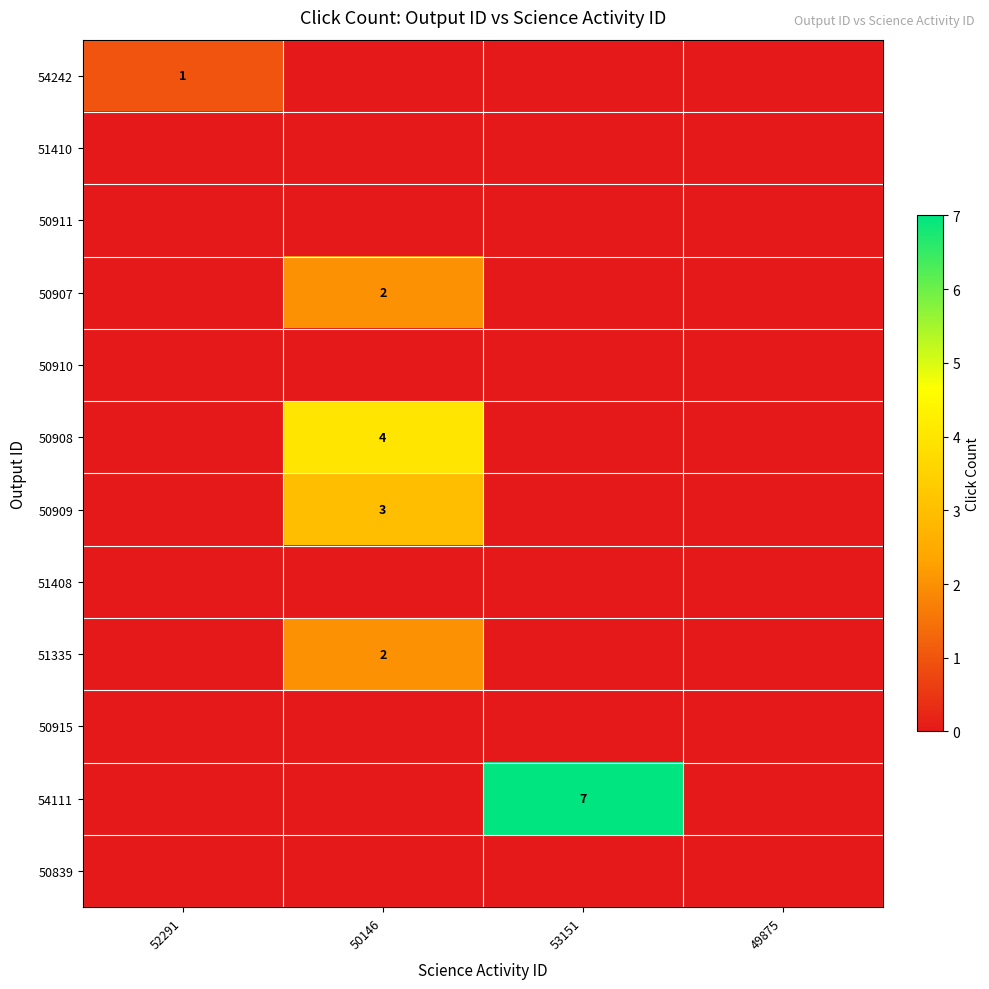

At which category is the sum across all series the highest?

50146